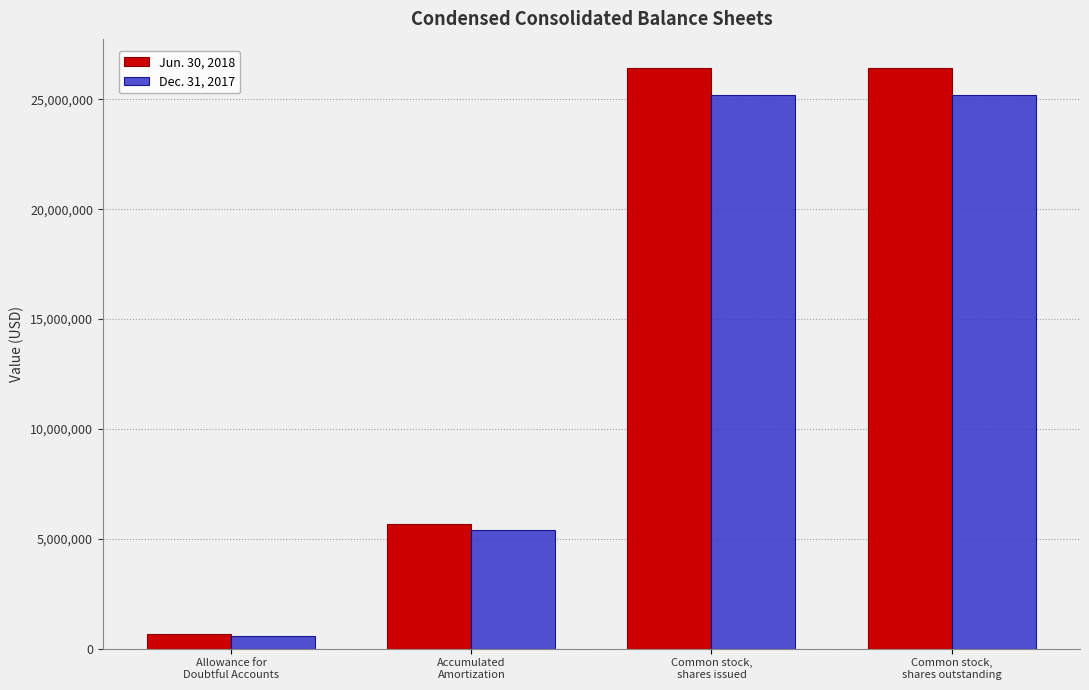

What is the label of the 1st bar from the left?

Allowance for
Doubtful Accounts